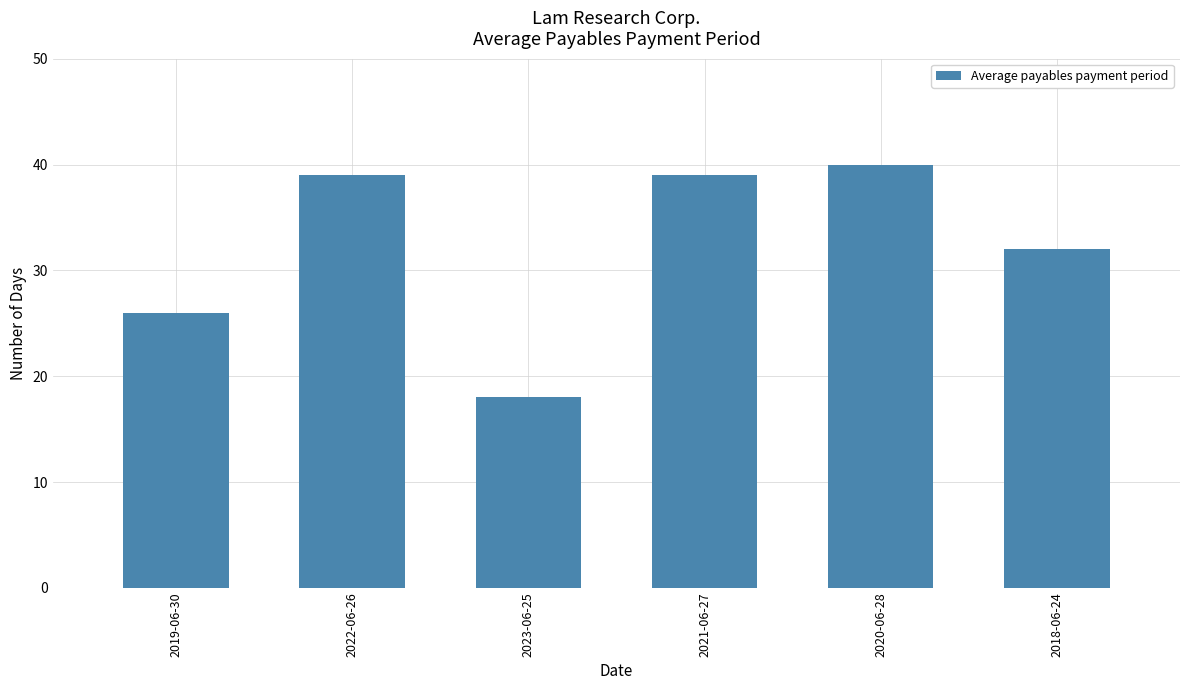

What is the difference between the values at 2020-06-28 and 2021-06-27?

1